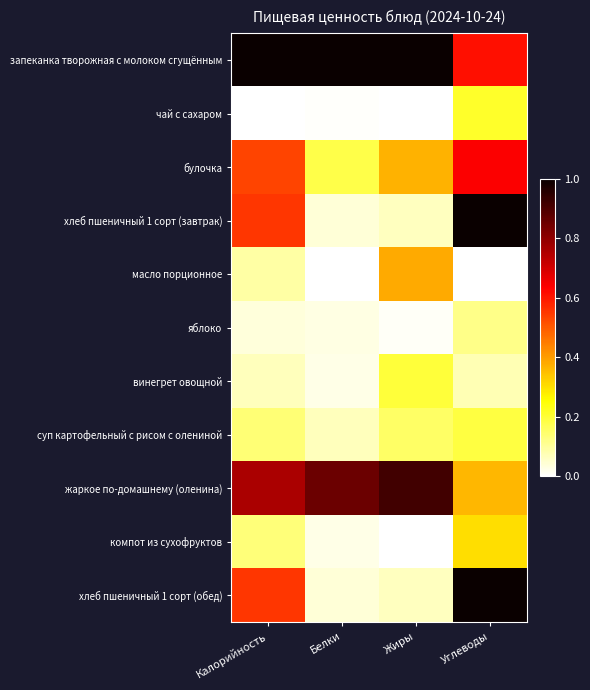

At how many categories does at least one series exceed 0?

4